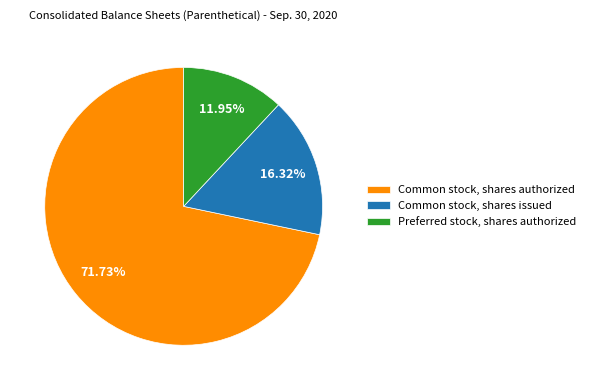

Which slice is the largest?

Common stock, shares authorized